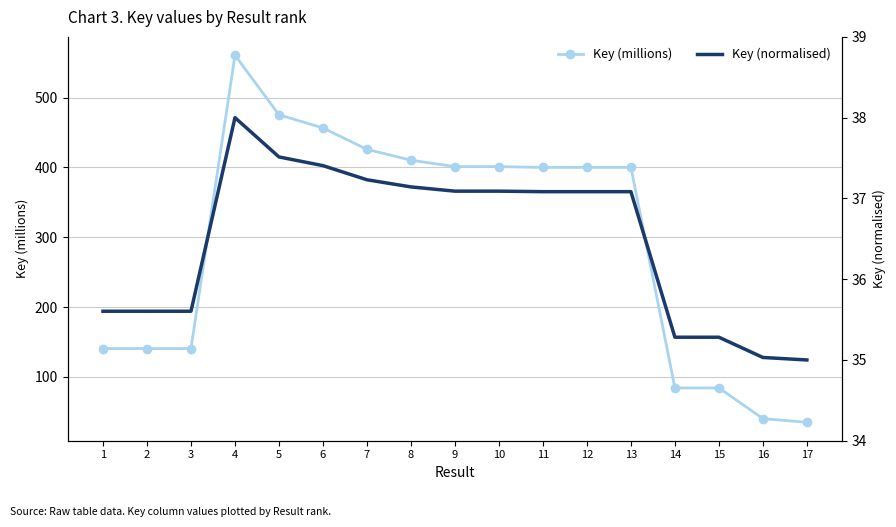

What is the maximum value for Key (millions)?

560.8